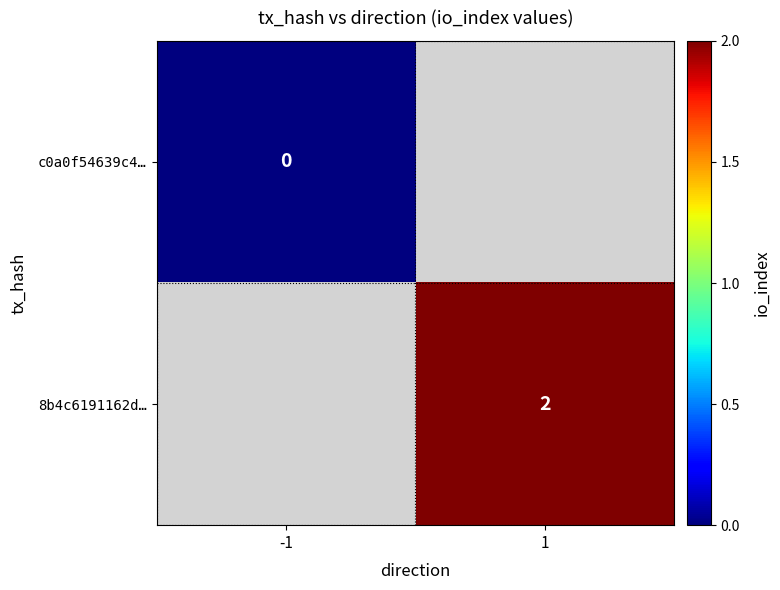

The 8b4c6191162d… series shows 2 at 1. True or false?

True